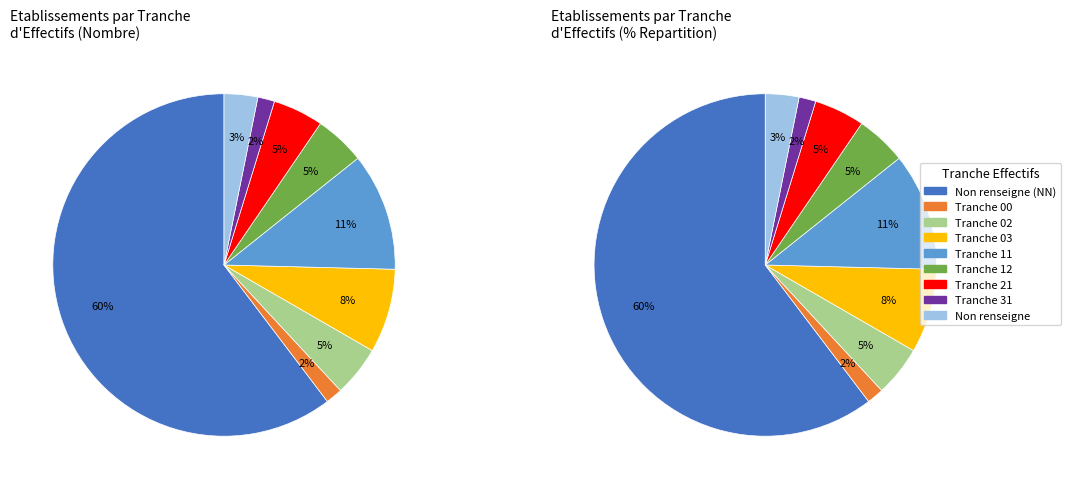

Is it true that 11 is 20% of the pie?

False